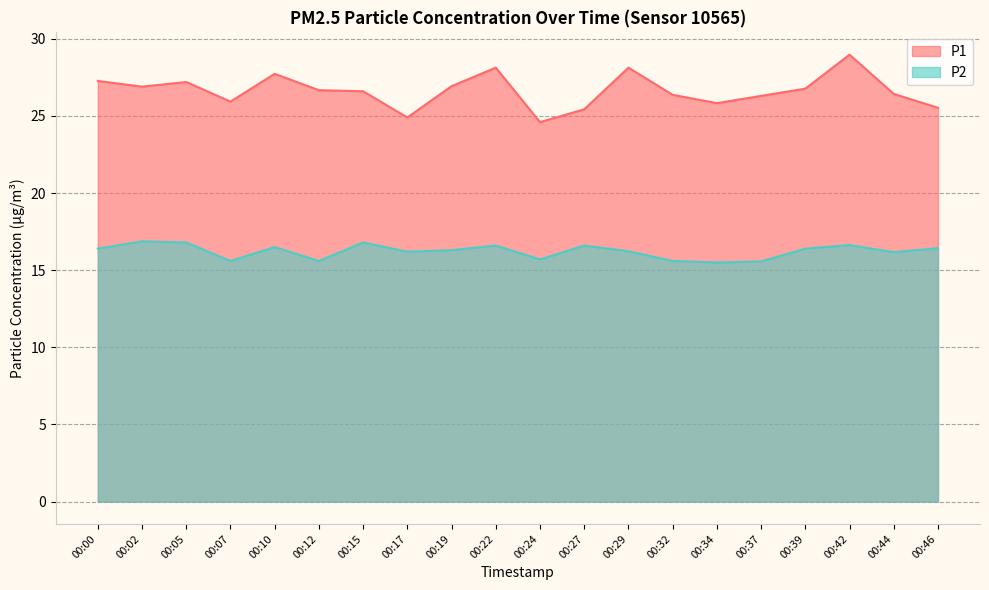

True or false: P1 and P2 intersect in this chart.

False